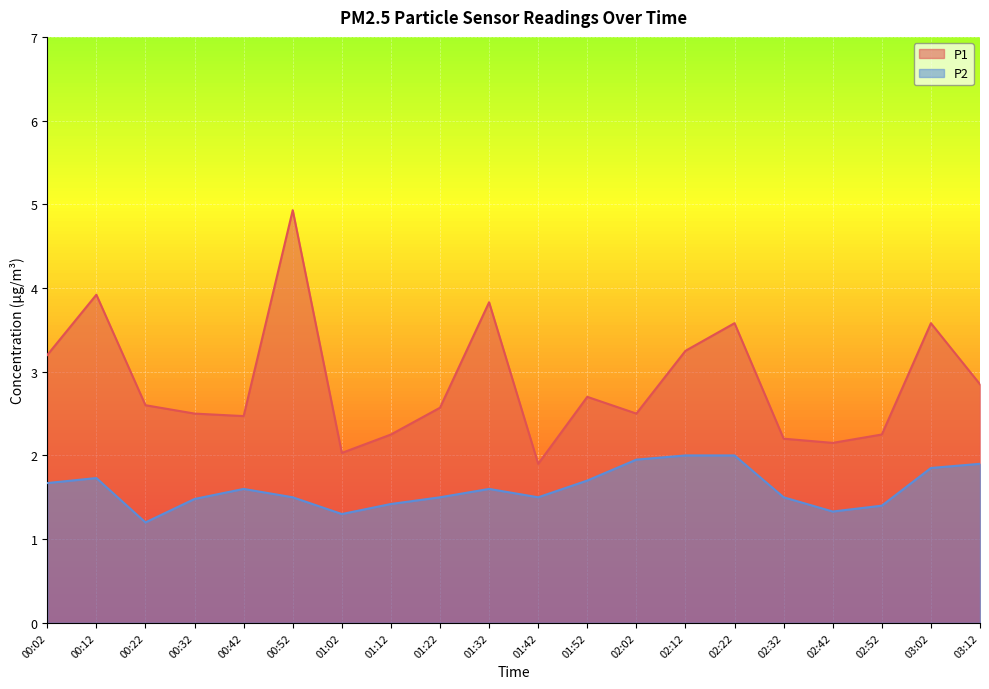

What is the approximate value of P2 at 01:32?

1.6